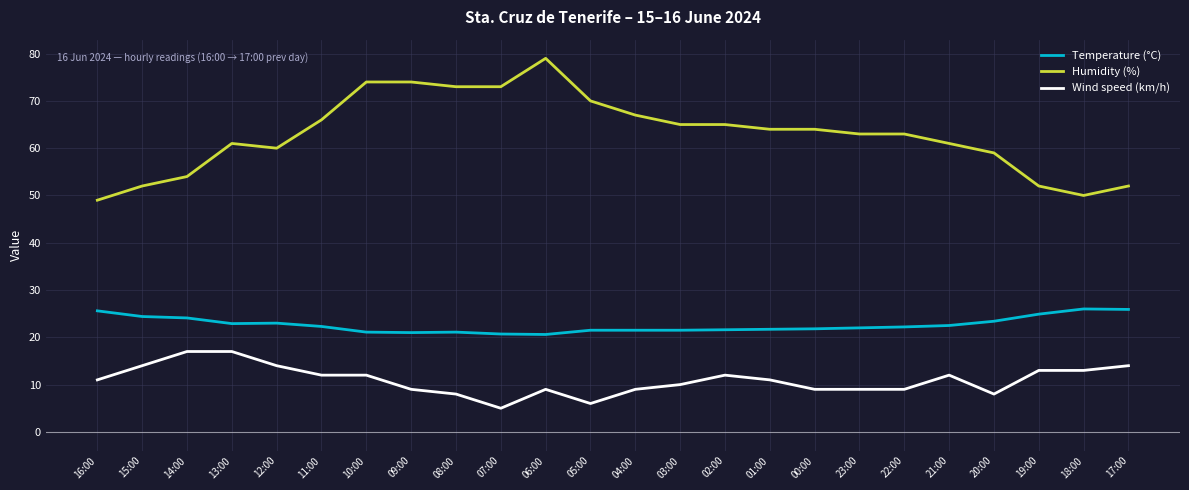

What value does the Temperature (°C) series have at 06:00?

20.6